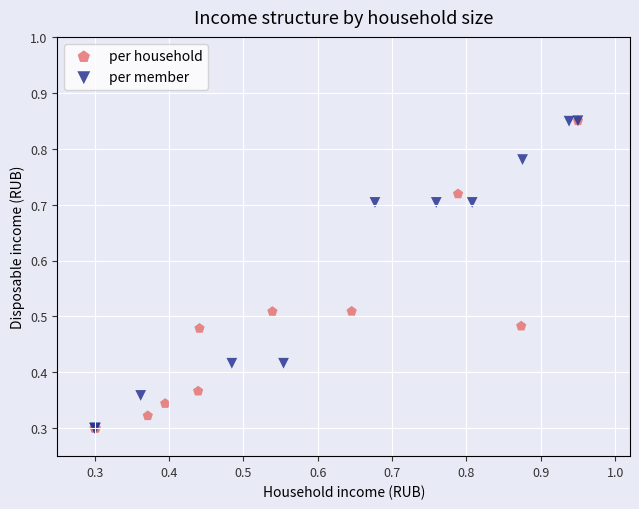

What are all the series names shown in the legend?

per household, per member